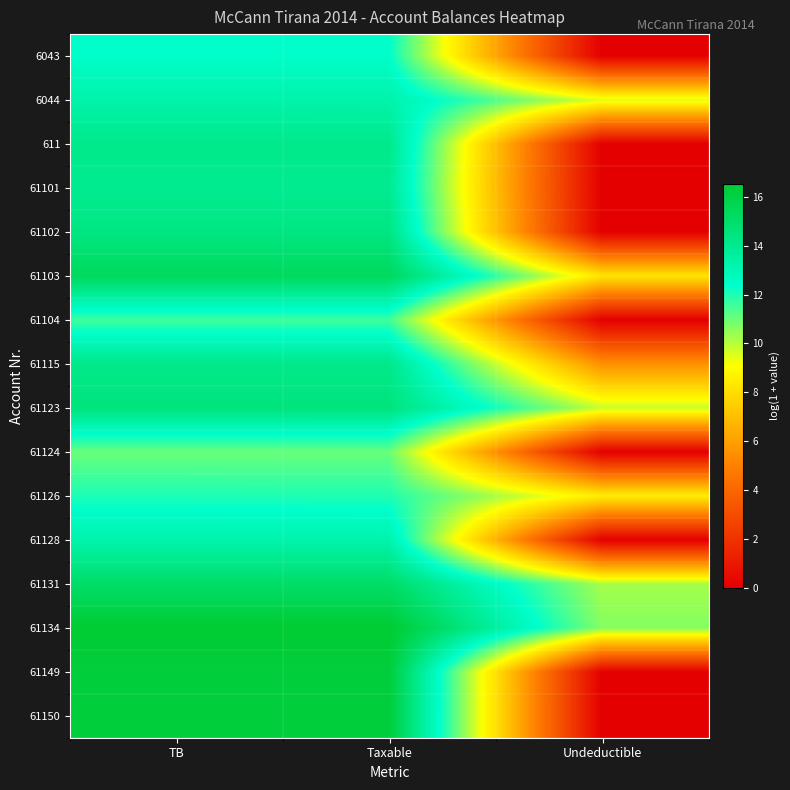

Which has a higher value, Undeductible or Taxable?

Taxable